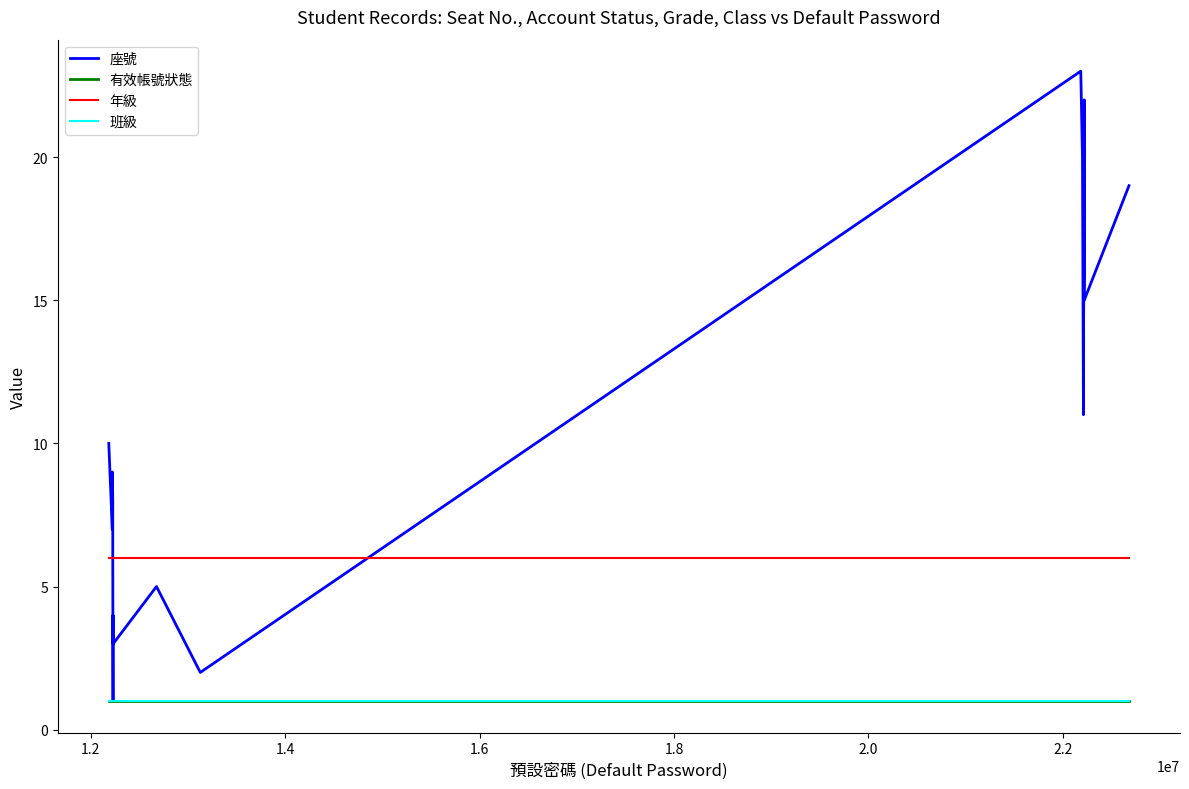

True or false: 年級 has more than 0 interior local peaks.

False